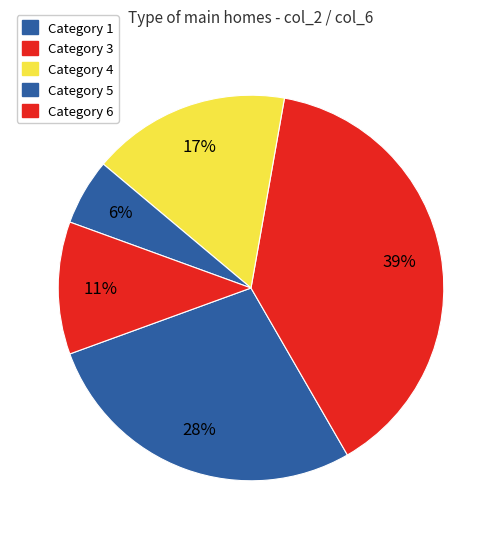

What is the largest slice in the pie chart?

6